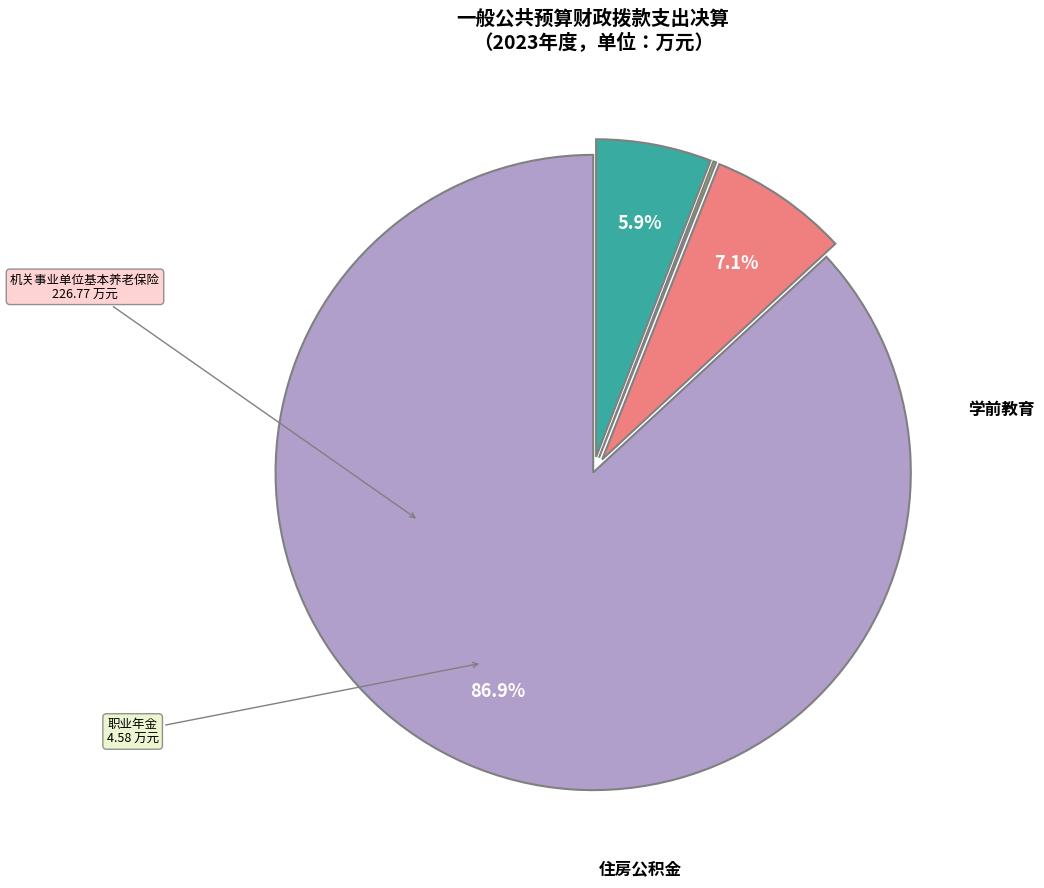

Is there any slice that represents more than half of the pie?

Yes